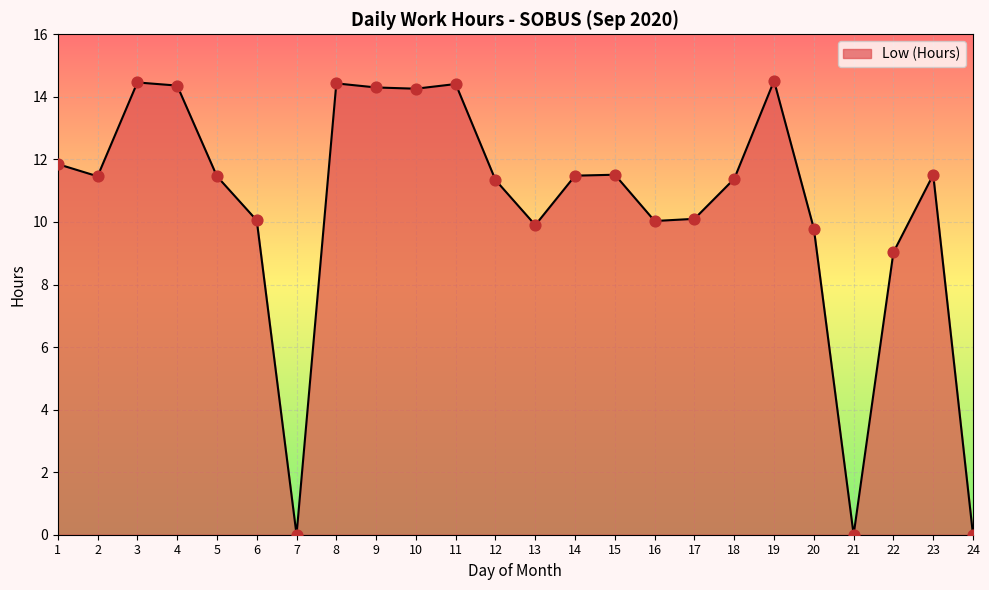

Which has a higher value, 7 or 11?

11